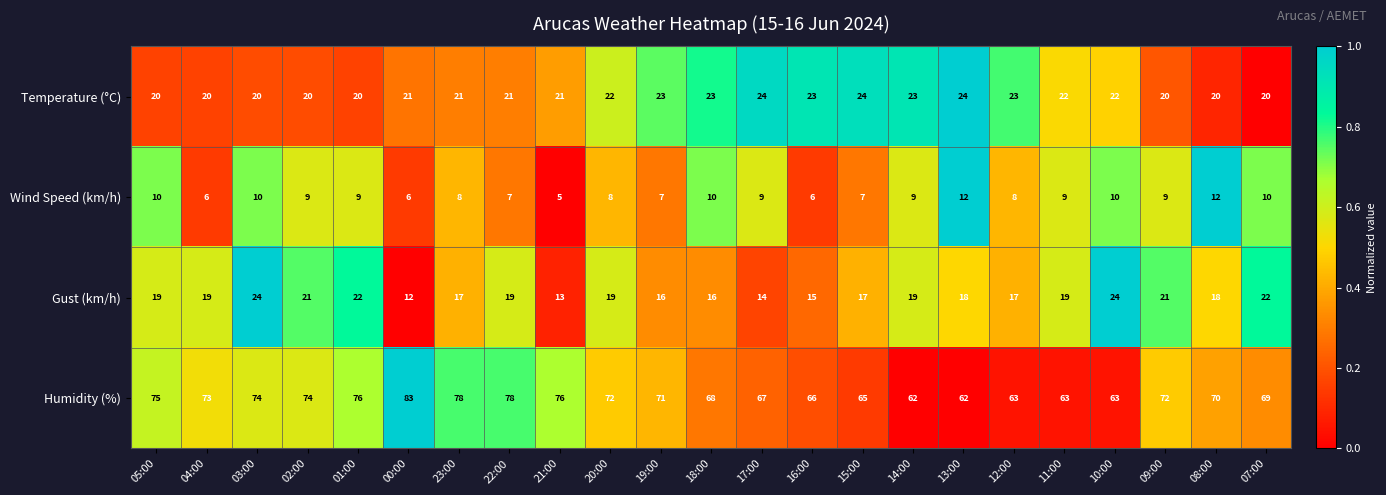

What is the total value across all series at 16:00?

110